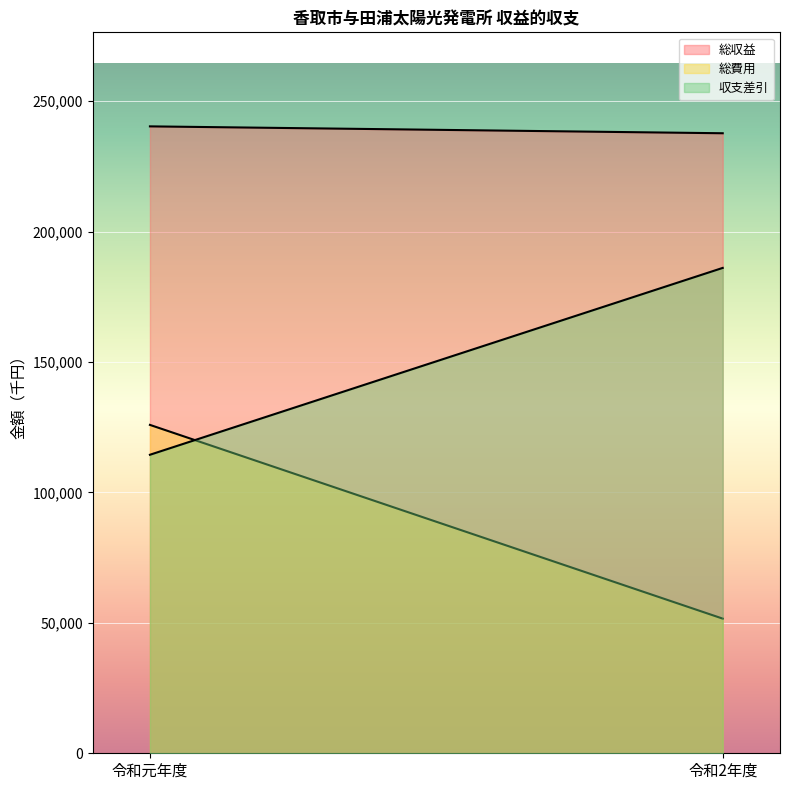

True or false: 収支差引 has a value of 114447 at 令和元年度.

True